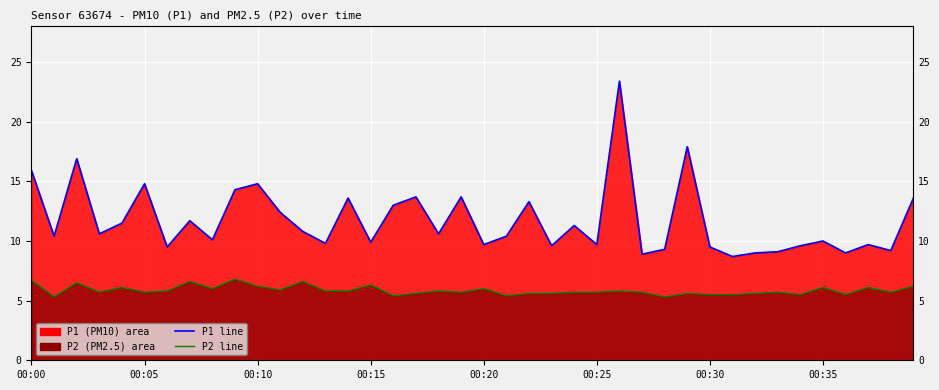

At which category does the chart reach its peak across all series?

26